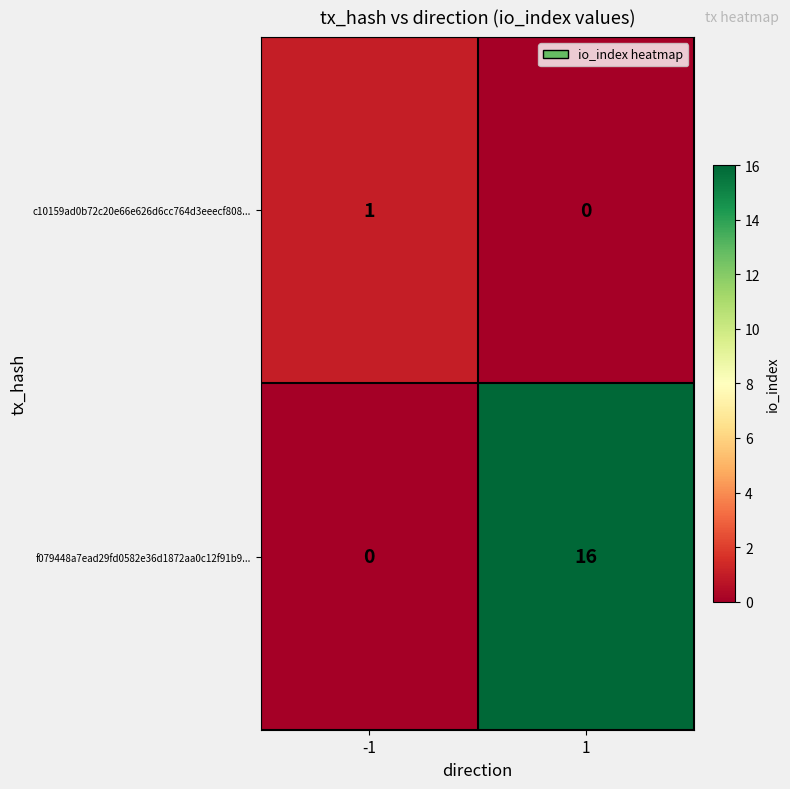

Which series changed the most between -1 and 1?

f079448a7ead29fd0582e36d1872aa0c12f91b9...